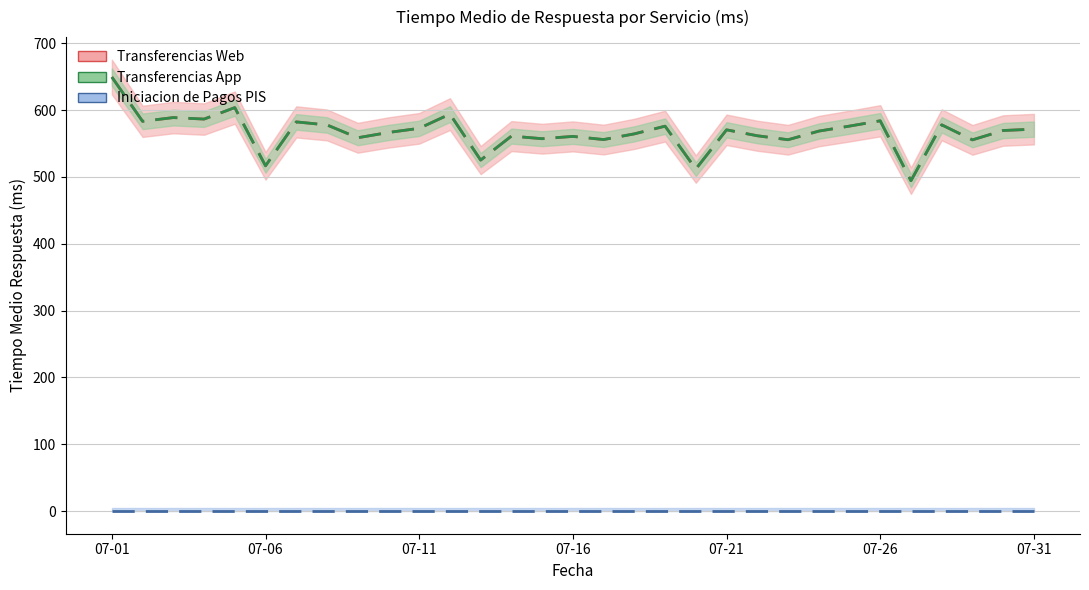

How many data points in Transferencias Web are less than 569?

15